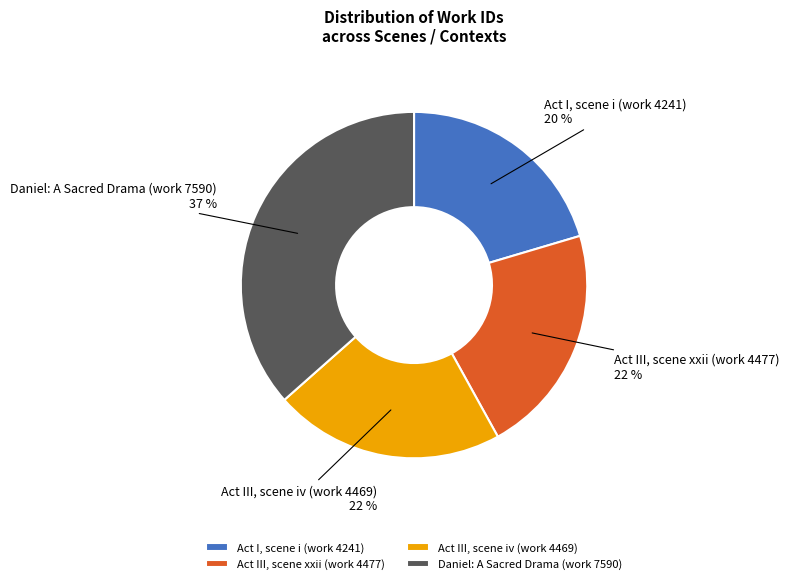

What percentage is the Act III, scene iv (work 4469) slice, to the nearest percent?

22%